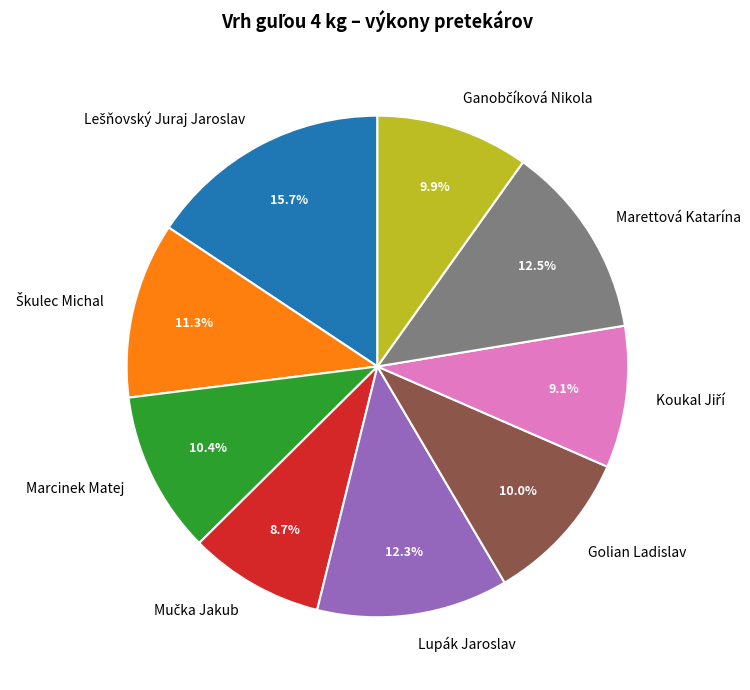

What is the ratio of the value at Marcinek Matej to the value at Lupák Jaroslav?

0.8